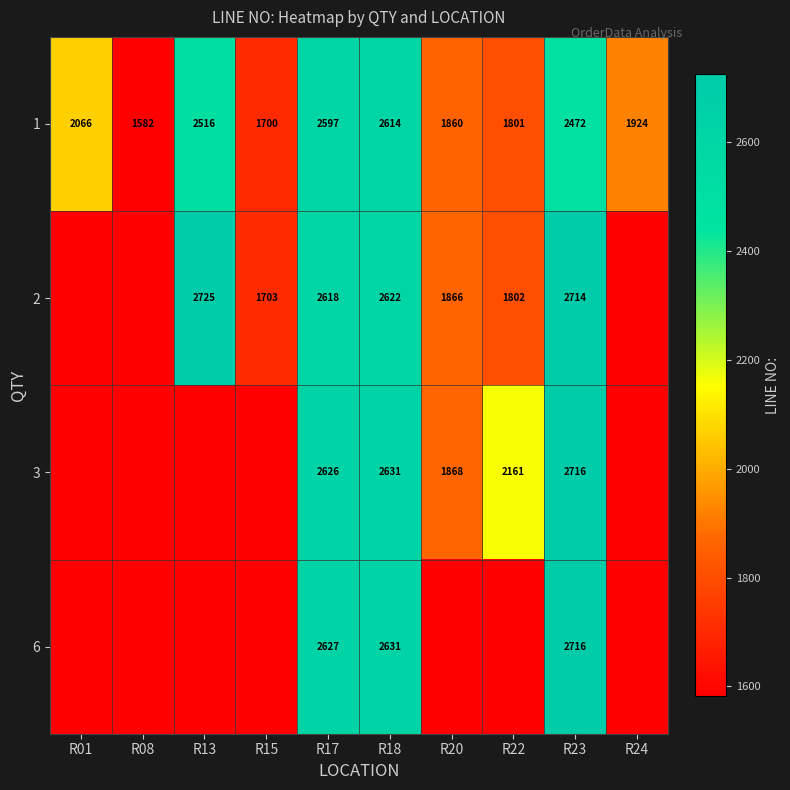

Rank the categories by 1 value from lowest to highest.

R08, R15, R22, R20, R24, R01, R23, R13, R17, R18